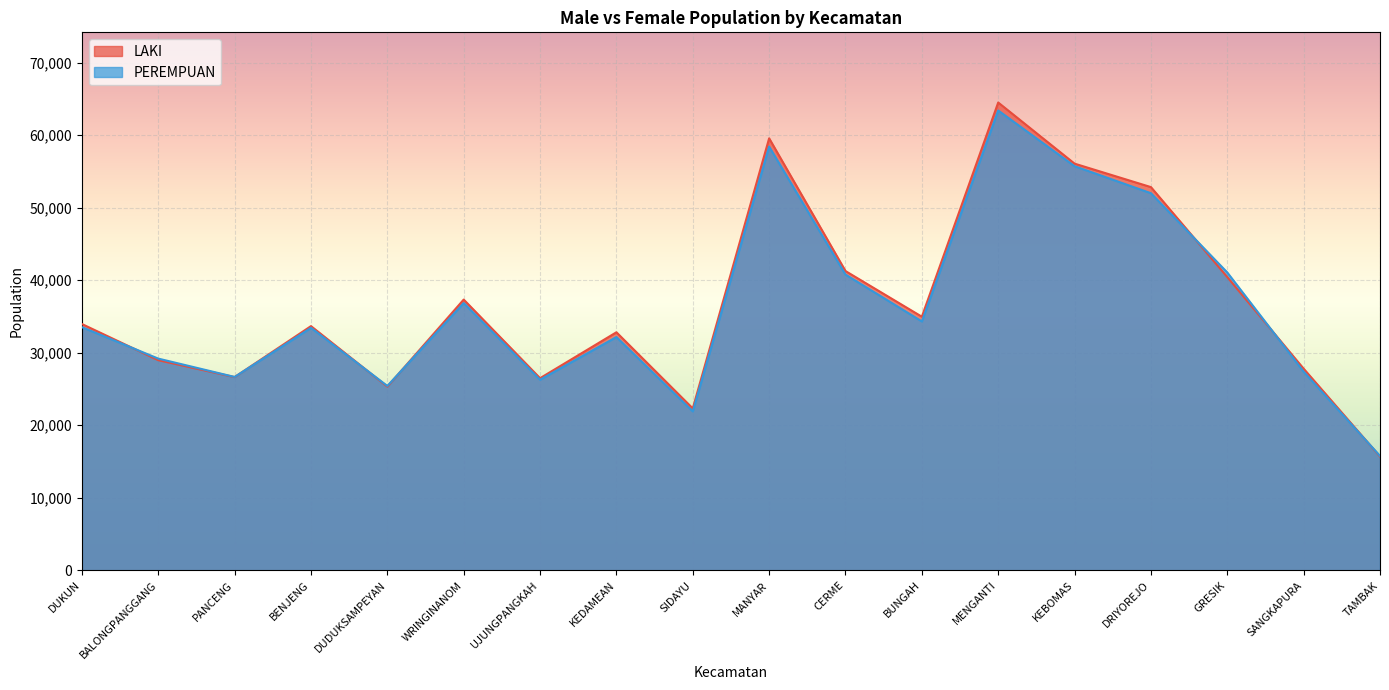

Which has a higher value, KEDAMEAN or DRIYOREJO?

DRIYOREJO